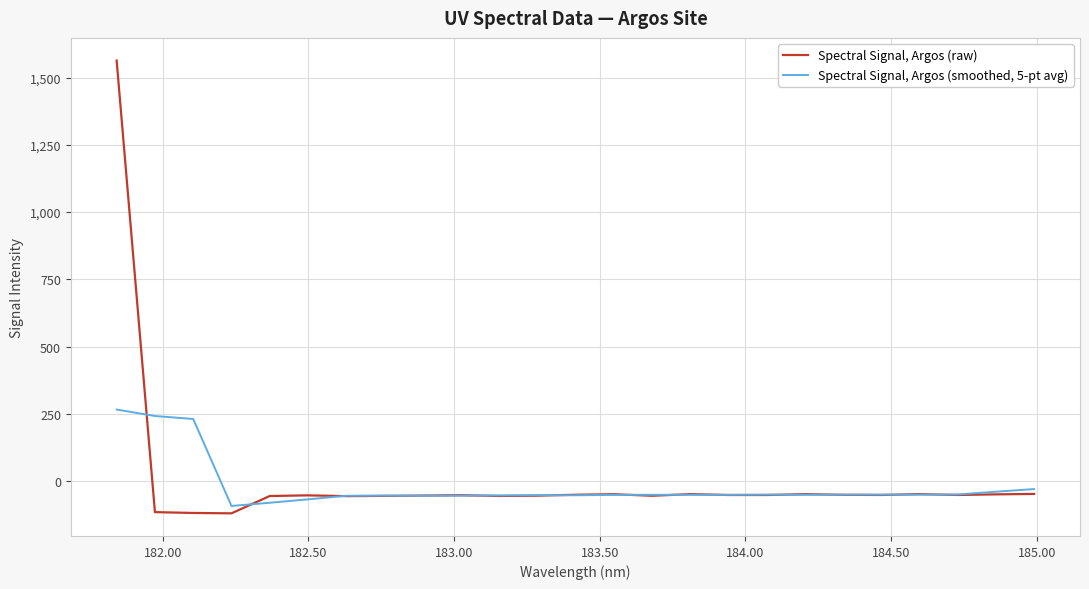

Which series has the widest spread of values?

Spectral Signal, Argos (raw)